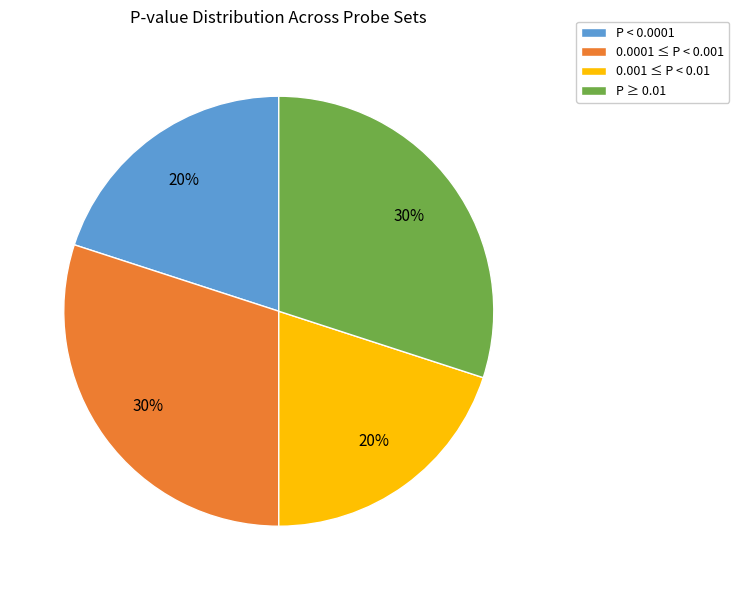

Between P < 0.0001 and 0.0001 ≤ P < 0.001, which is larger?

0.0001 ≤ P < 0.001